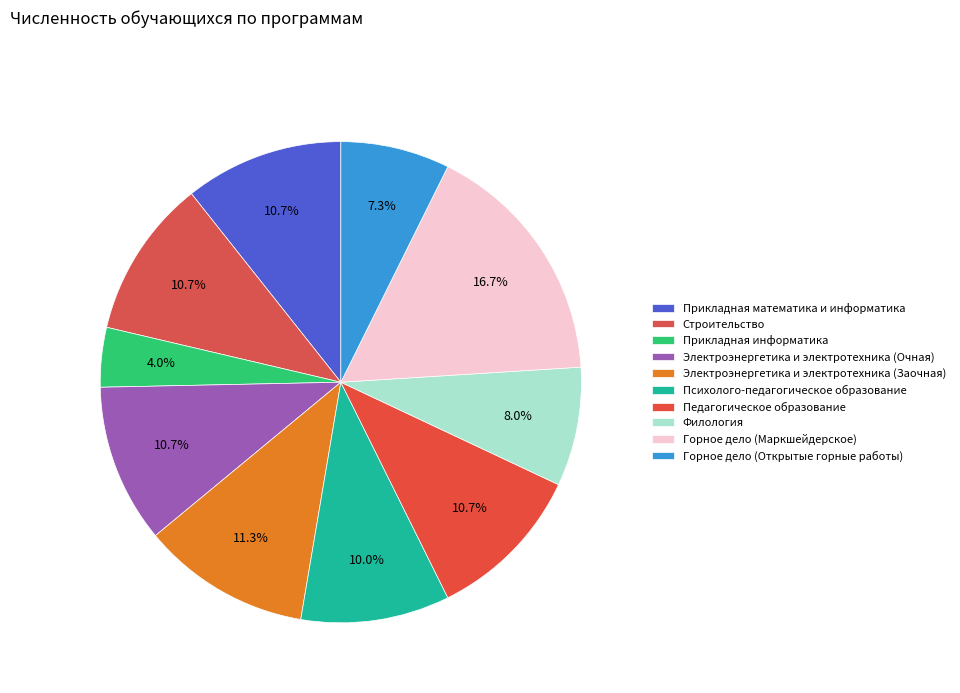

What is the total percentage of Электроэнергетика и электротехника (Очная) and Педагогическое образование?

21.3%